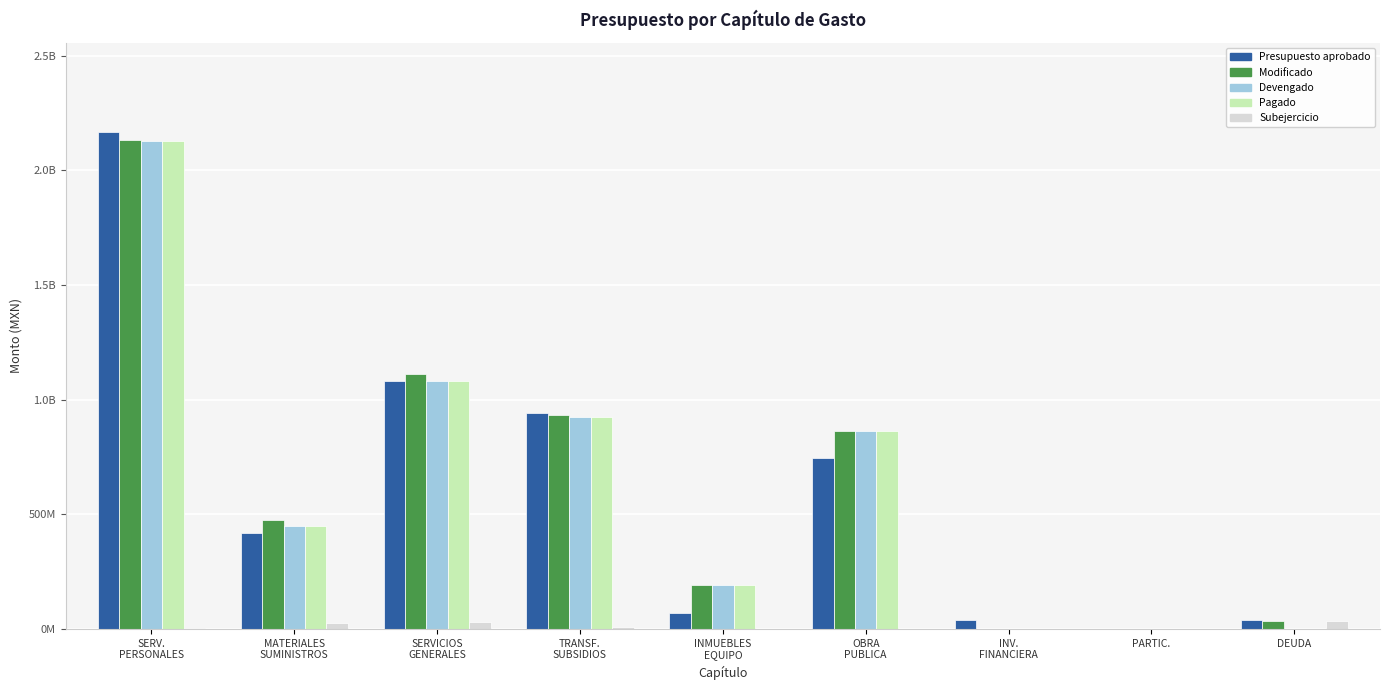

Is the value of Modificado at OBRA
PUBLICA greater than the value of Pagado at SERVICIOS
GENERALES?

No